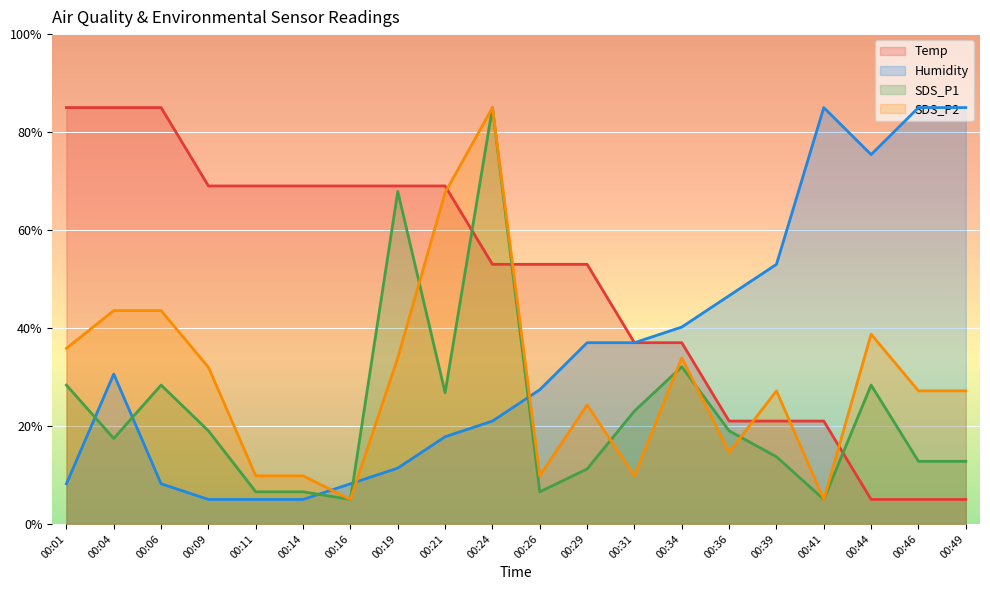

What is the difference between the second highest and second lowest values in the Temp series?

80.0